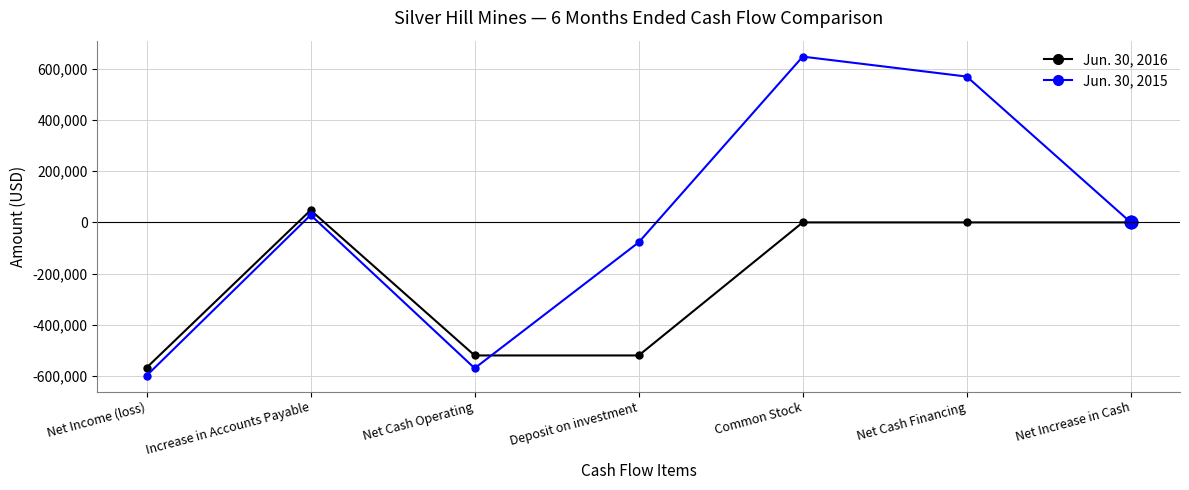

Which category has the lowest value across all series?

Net Income (loss)